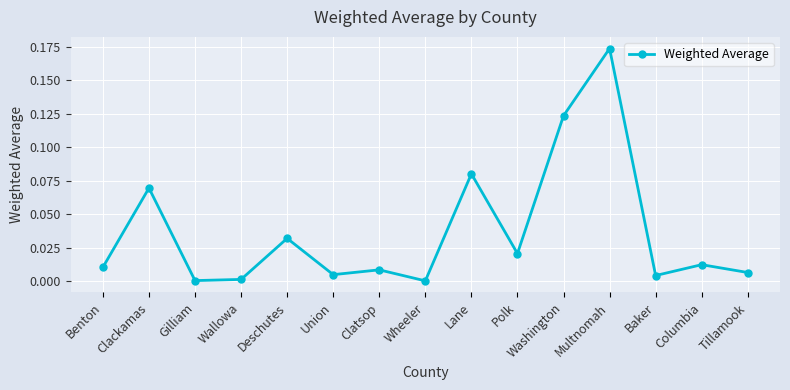

What is the label of the 10th point from the left?

Polk